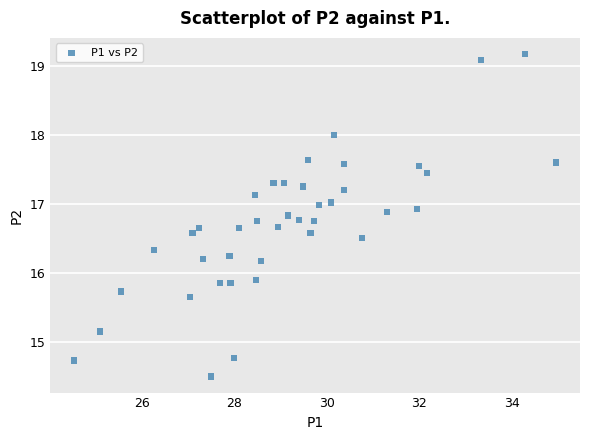

What is the range of Y values (max minus min)?

4.7